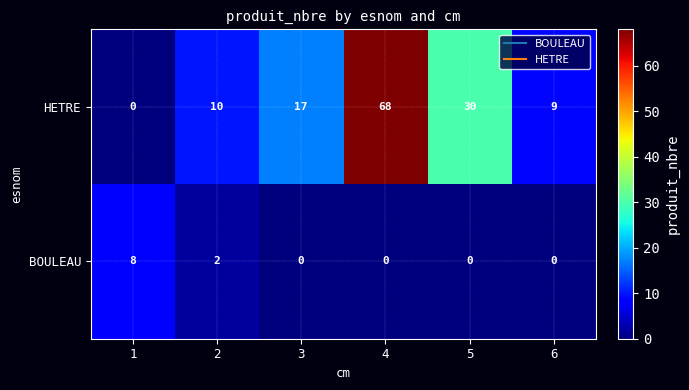

At 2, list the series in order from largest to smallest.

HETRE, BOULEAU